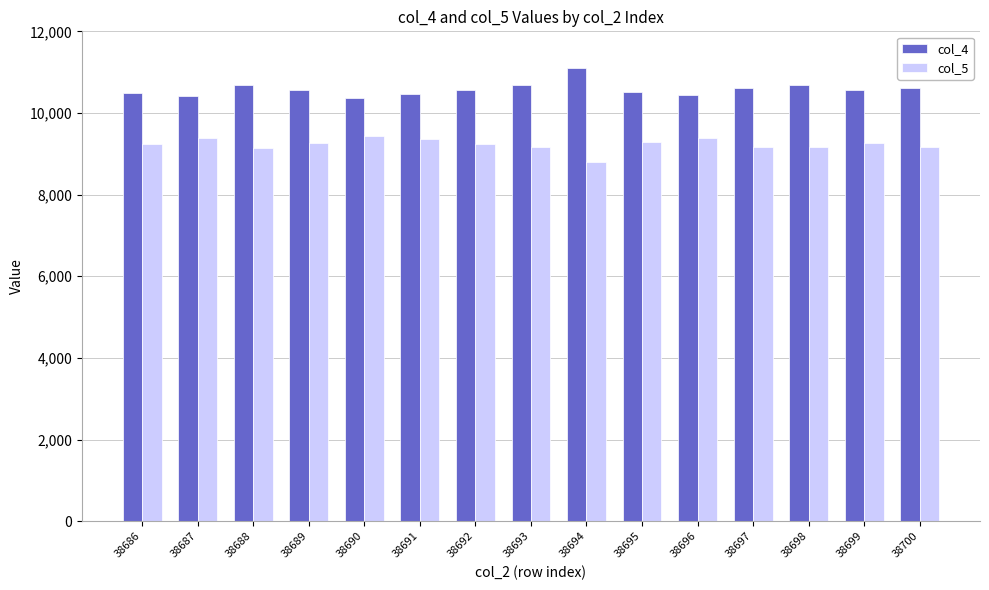

Is it true that col_5 equals 14693 at 38697?

False